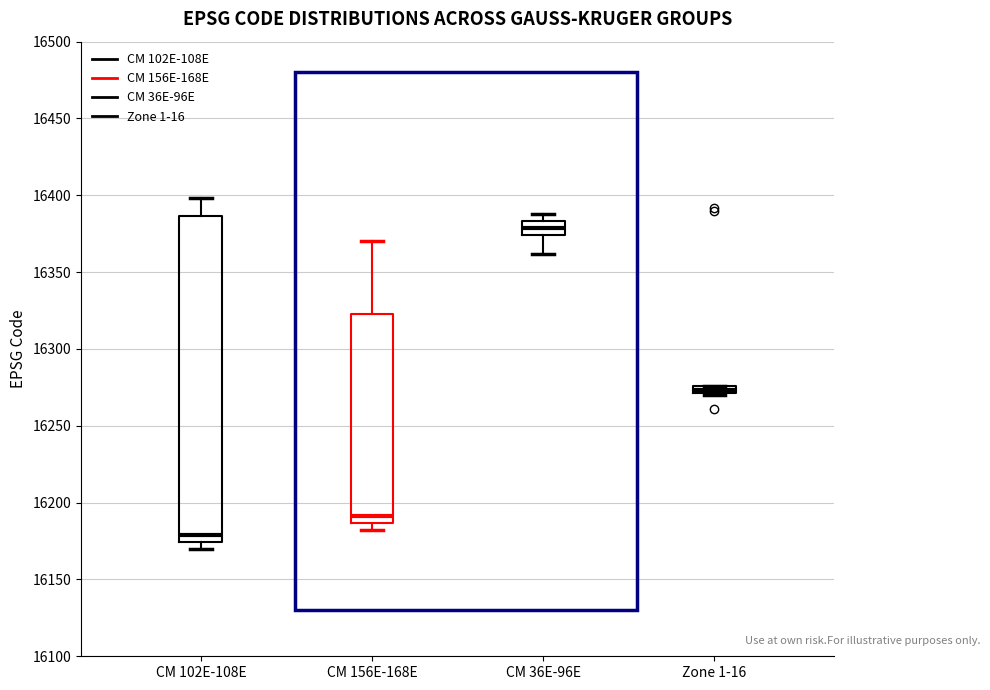

Comparing the boxes themselves (not the whiskers), which one is the tallest?

CM 102E-108E